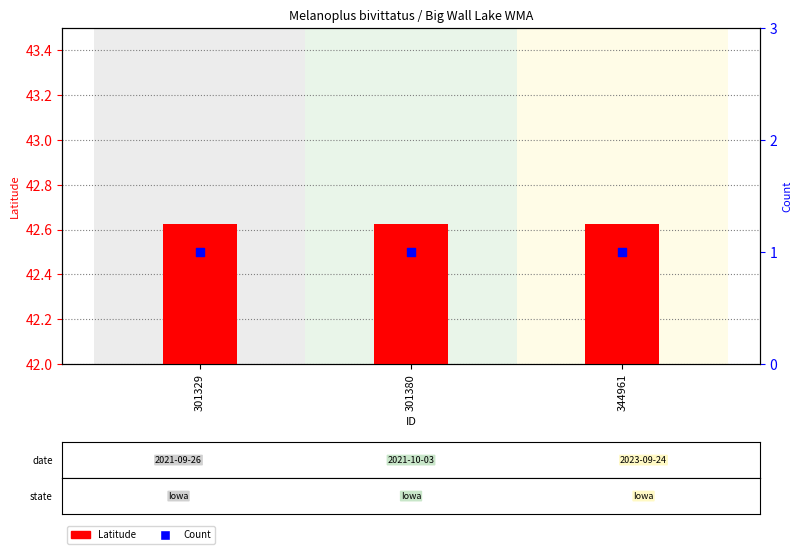

What is the total value across all series at 301380?

43.6